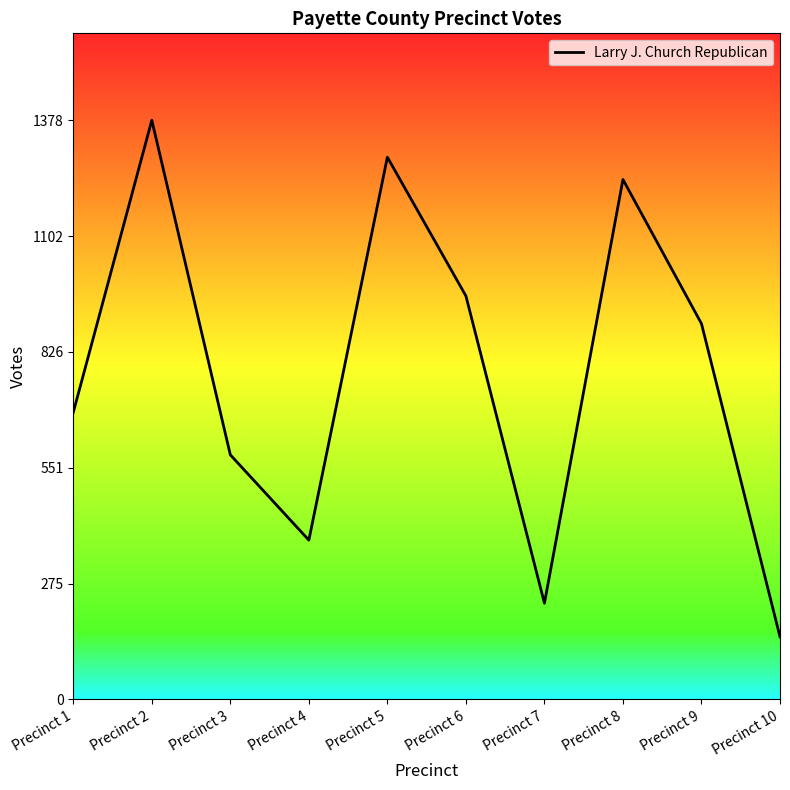

How many values are below 894?

5